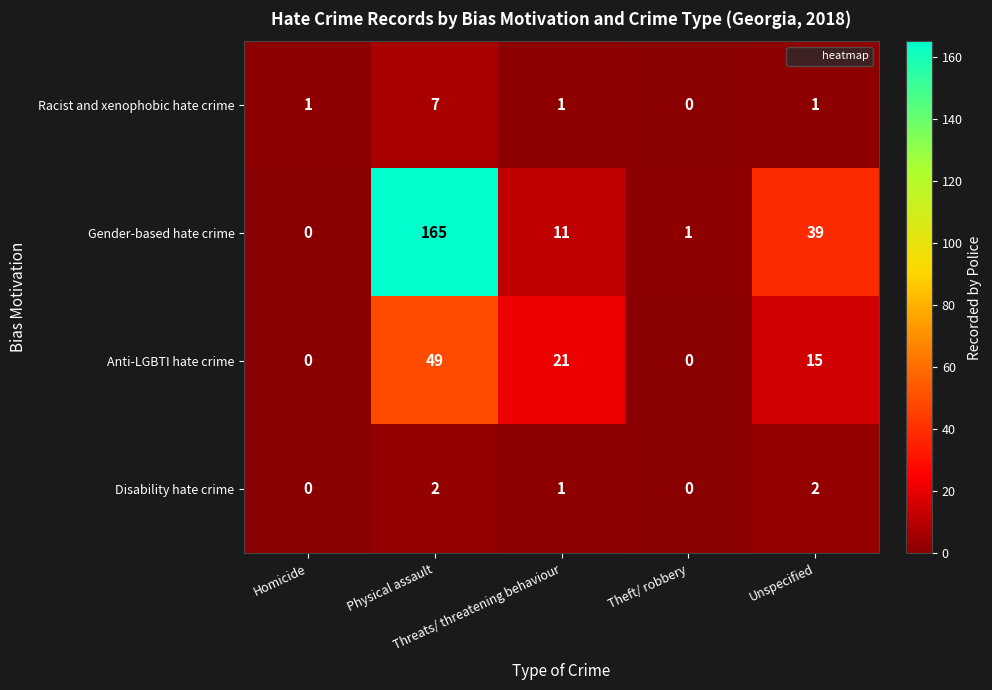

Which series has the largest total across all categories?

Gender-based hate crime